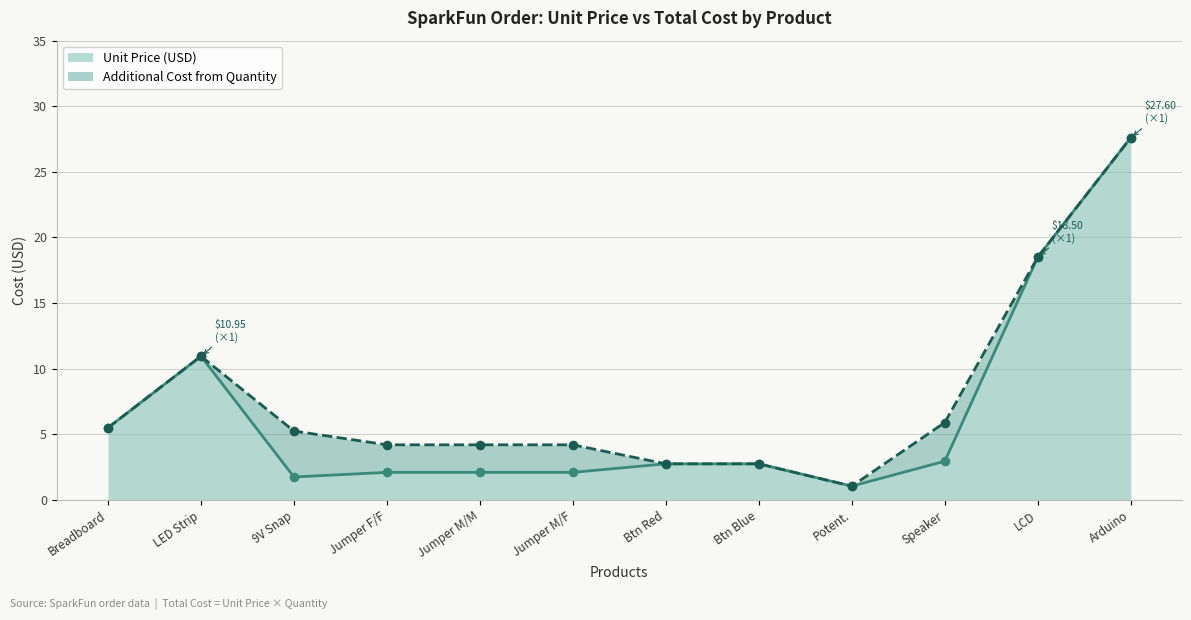

The value of Unit Price (USD) at LCD is 25.1. True or false?

False